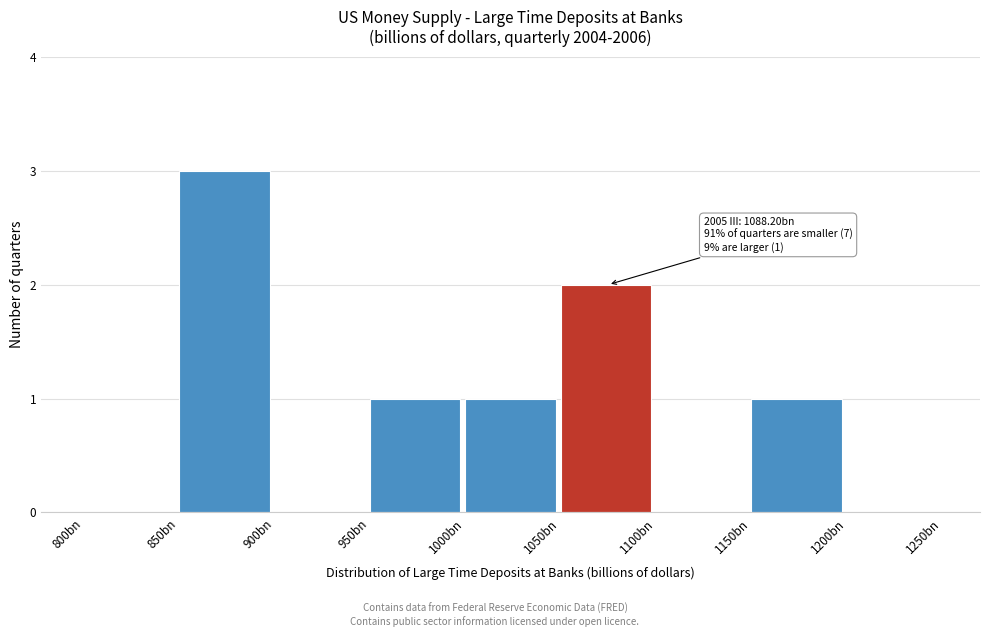

Reading left to right, list all the values displayed in this chart.

800bn=0	850bn=3	900bn=0	950bn=1	1000bn=1	1050bn=2	1100bn=0	1150bn=1	1200bn=0